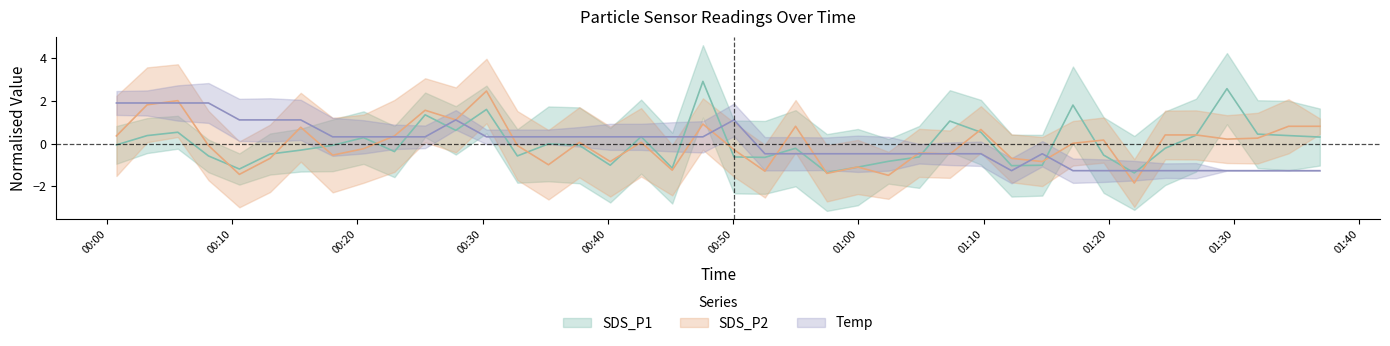

How many intersections are there between SDS_P2 and SDS_P1?

22